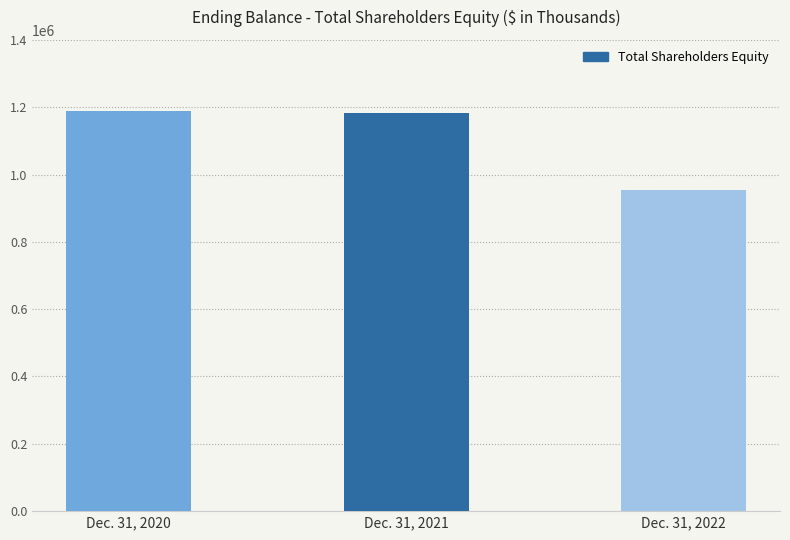

The chart shows a value of 720014 at Dec. 31, 2021. True or false?

False